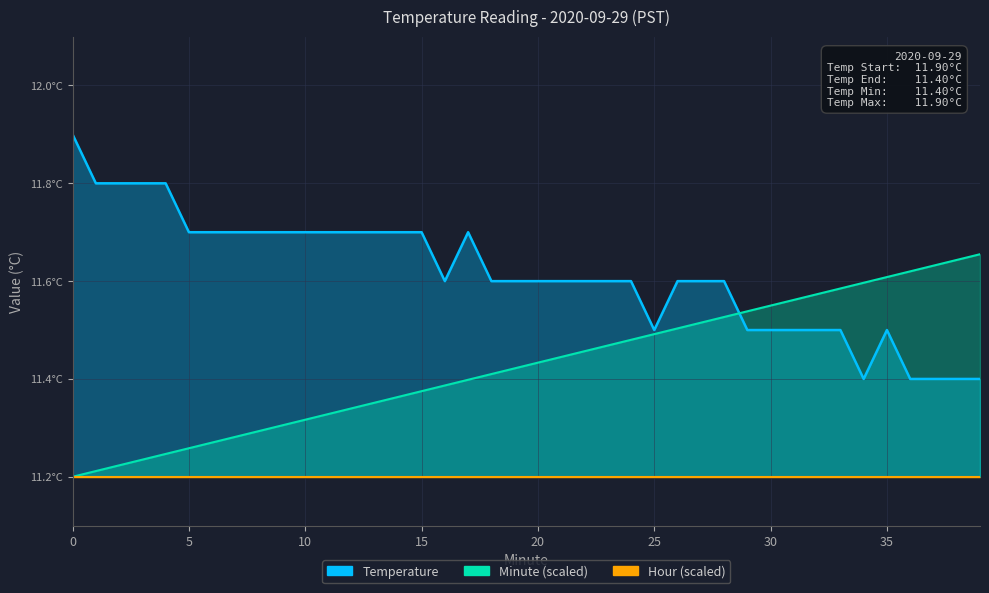

At which label does Temperature reach its minimum?

34